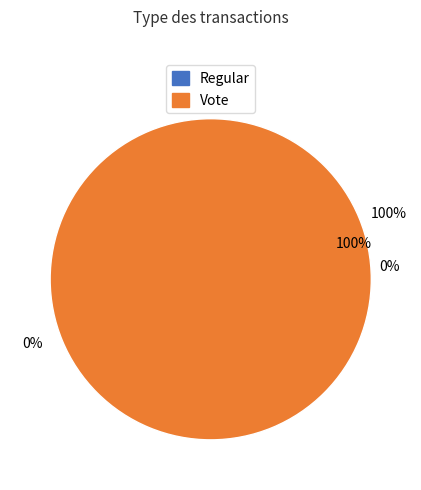

Is it true that Vote is 88% of the pie?

False